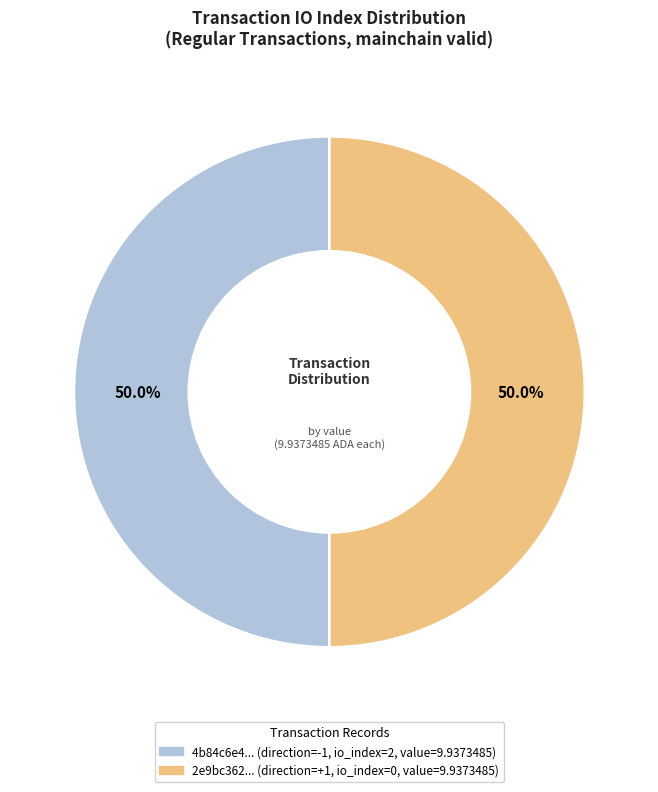

How many slices are in this pie chart?

2